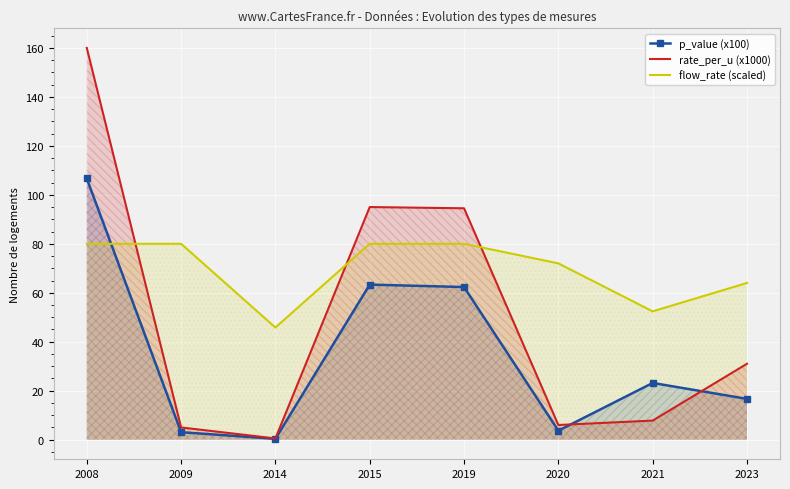

How many times do rate_per_u (x1000) and p_value (x100) cross each other?

2